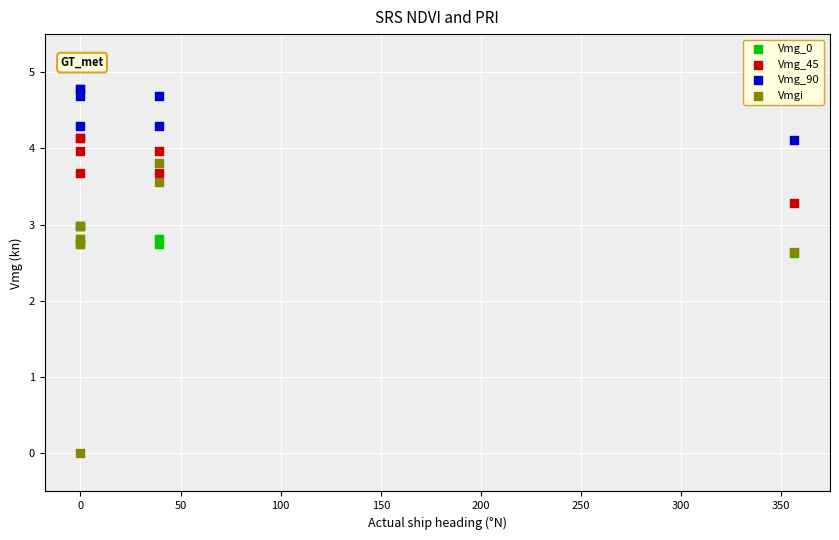

Which series reaches the maximum Y coordinate?

Vmg_90